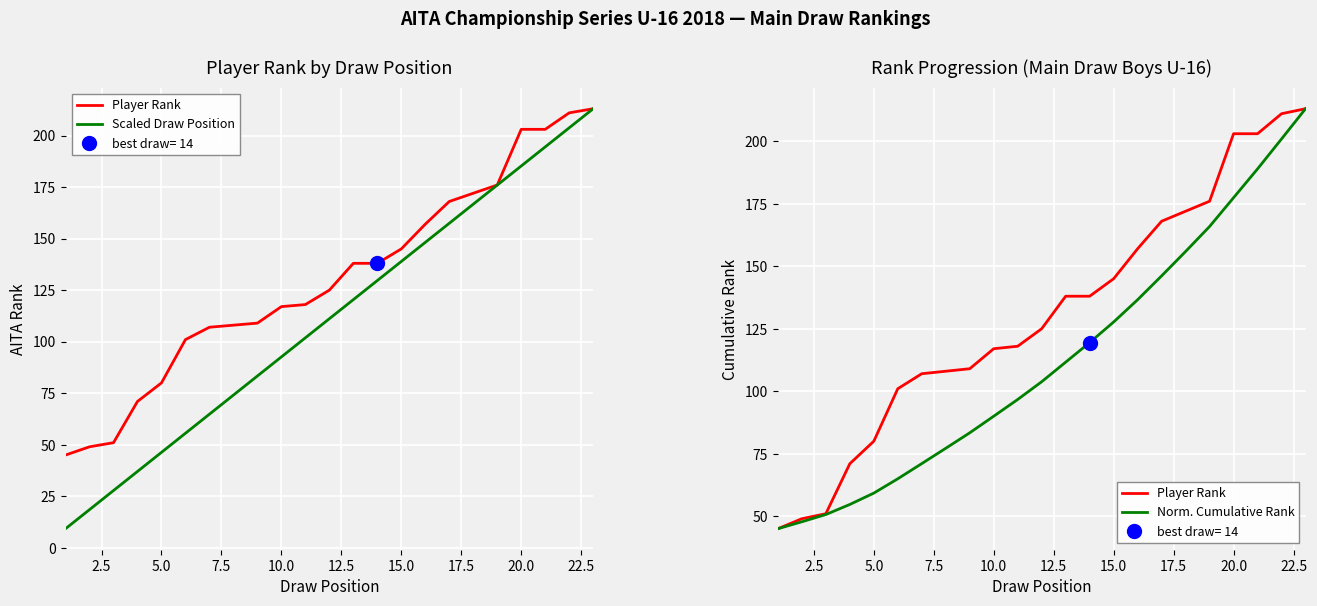

At how many categories does at least one series exceed 87?

18